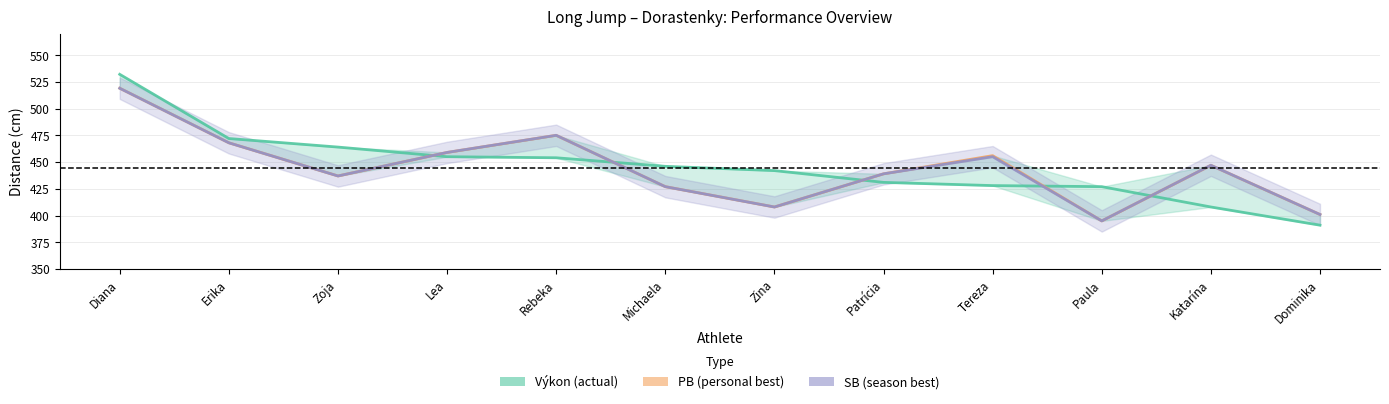

Reading left to right, extract all data points from this chart.

519	468	437	459	475	427	408	439	455	395	447	401